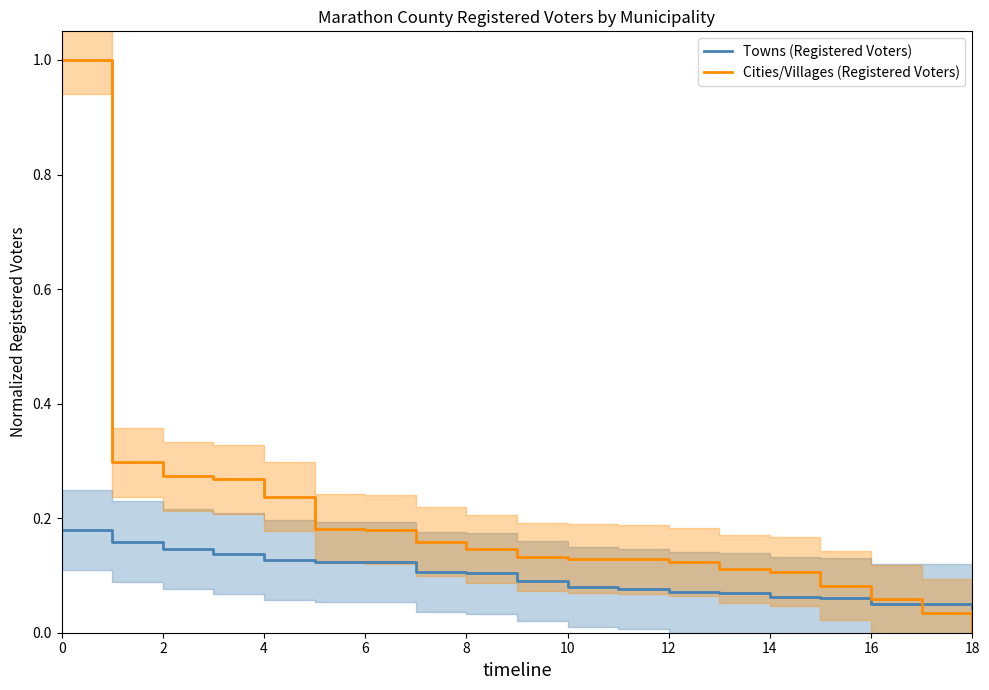

At how many categories does at least one series exceed 0?

19